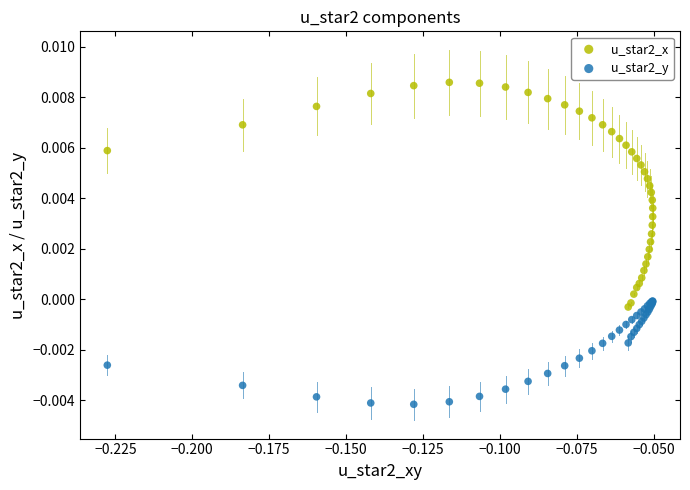

Which series has the widest spread of Y values?

u_star2_x